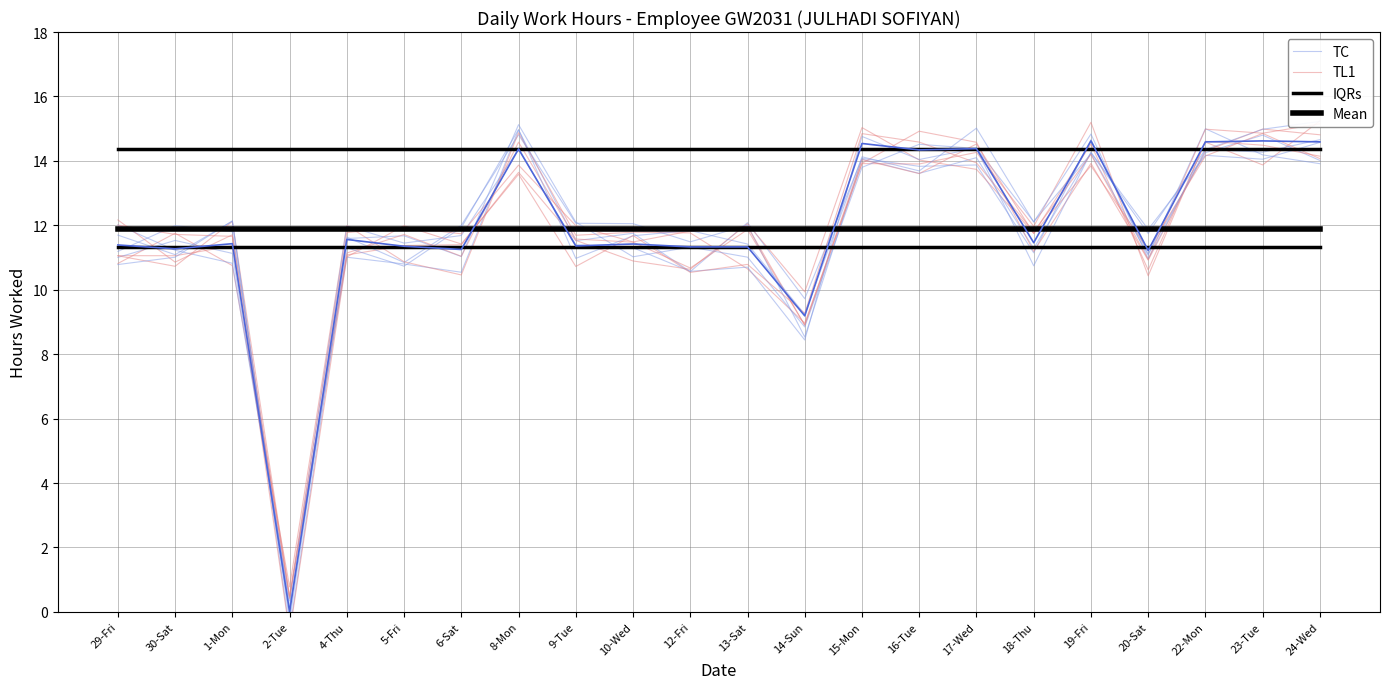

At which label does TC reach its minimum?

2-Tue